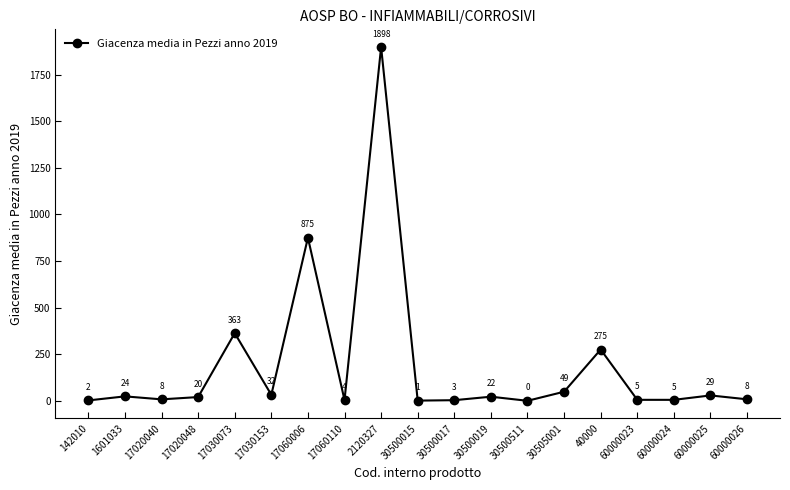

How many interior local peaks (higher than both neighbors) does the data have?

7